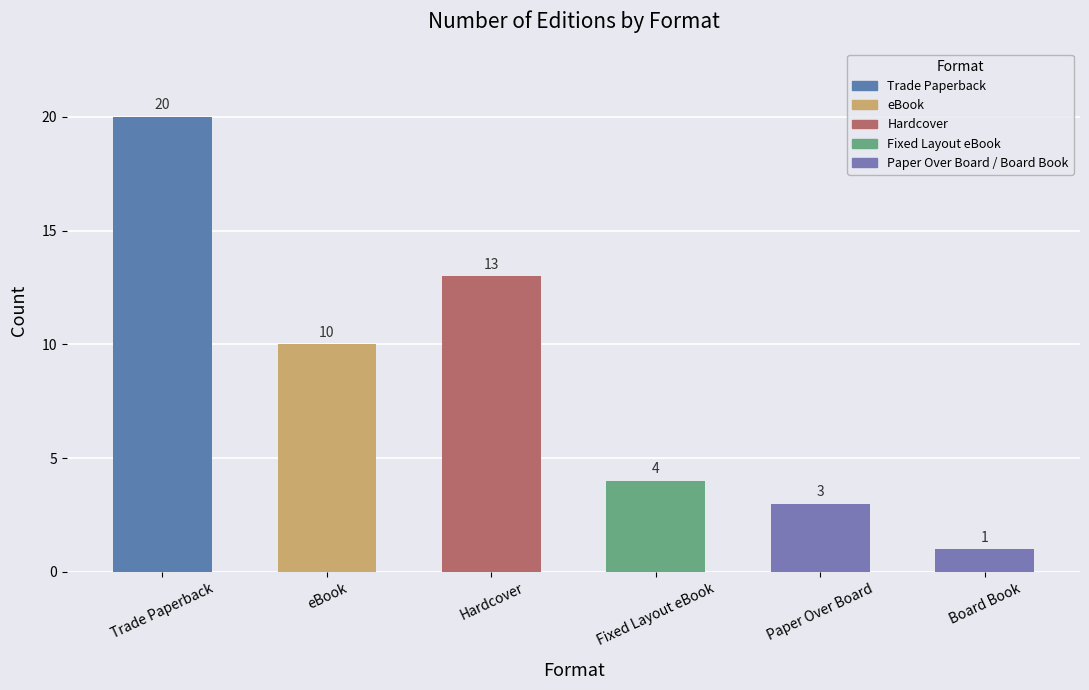

Reading left to right, what are all the values shown in this chart?

20	10	13	4	3	1